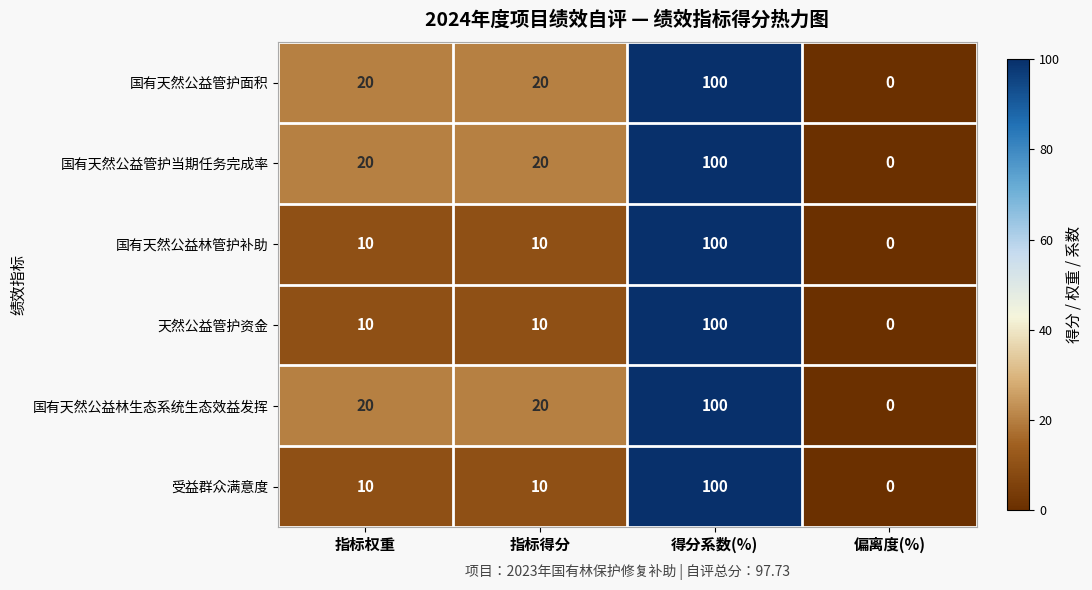

What value does the 天然公益管护资金 series have at 指标权重?

10